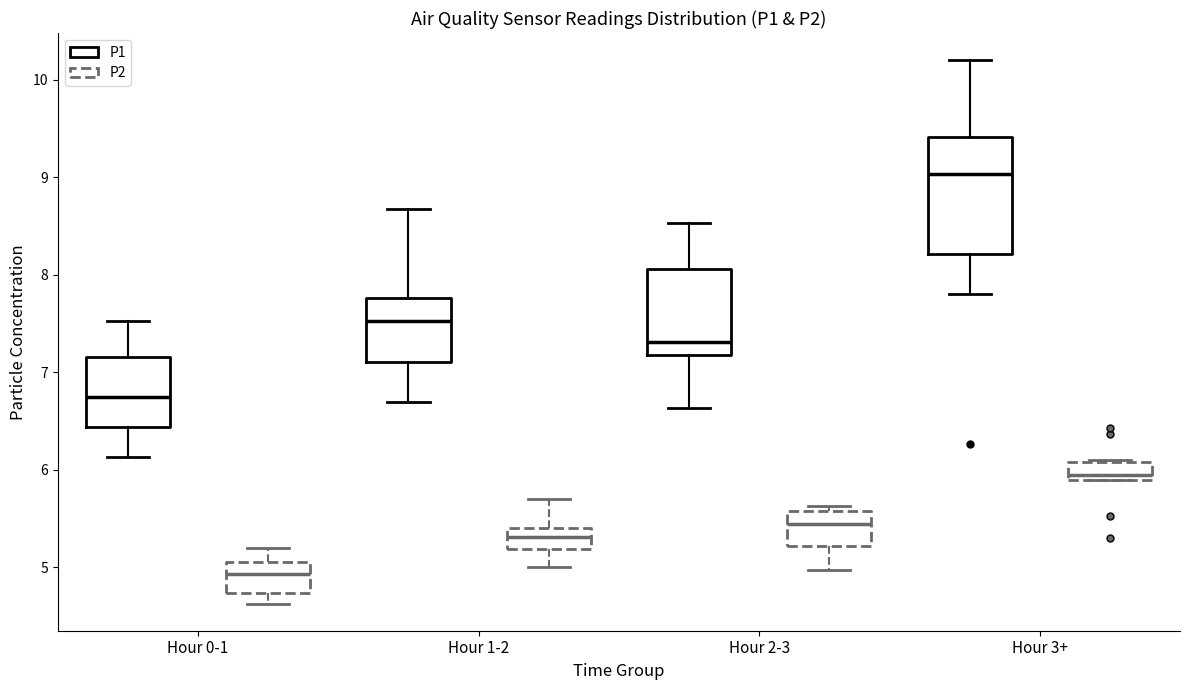

Which box's median line is the highest?

Hour 3+ (P1)